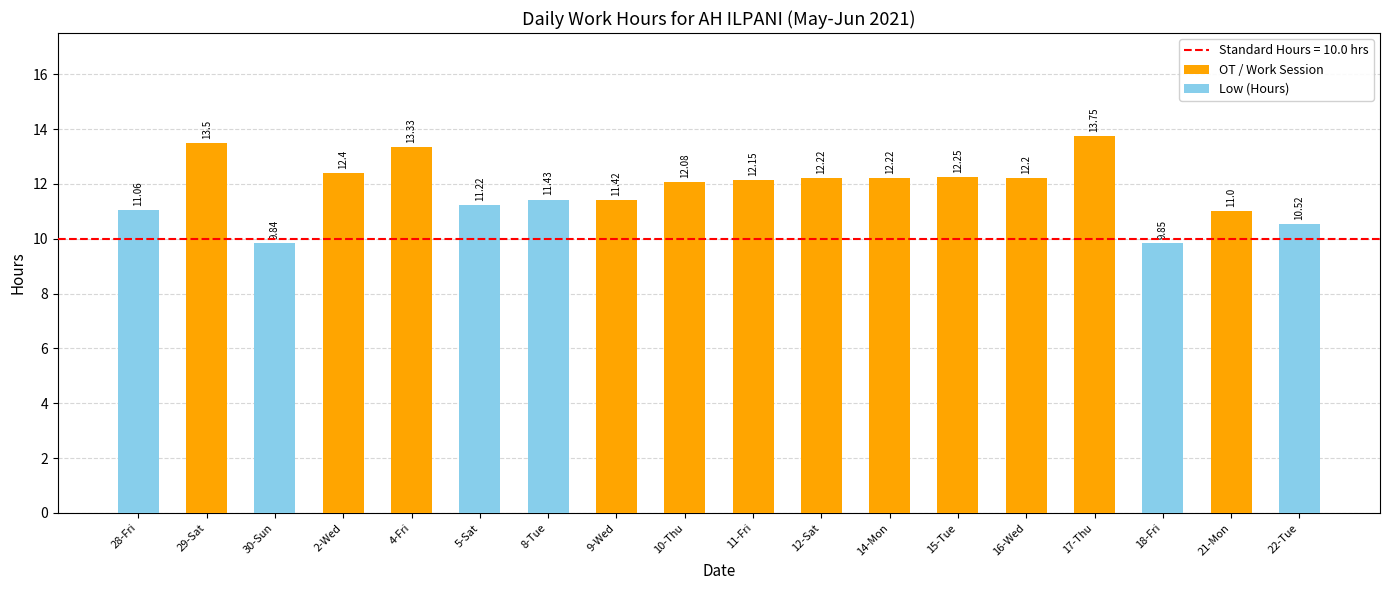

True or false: OT / Work Session has a value of 19.5 at 4-Fri.

False